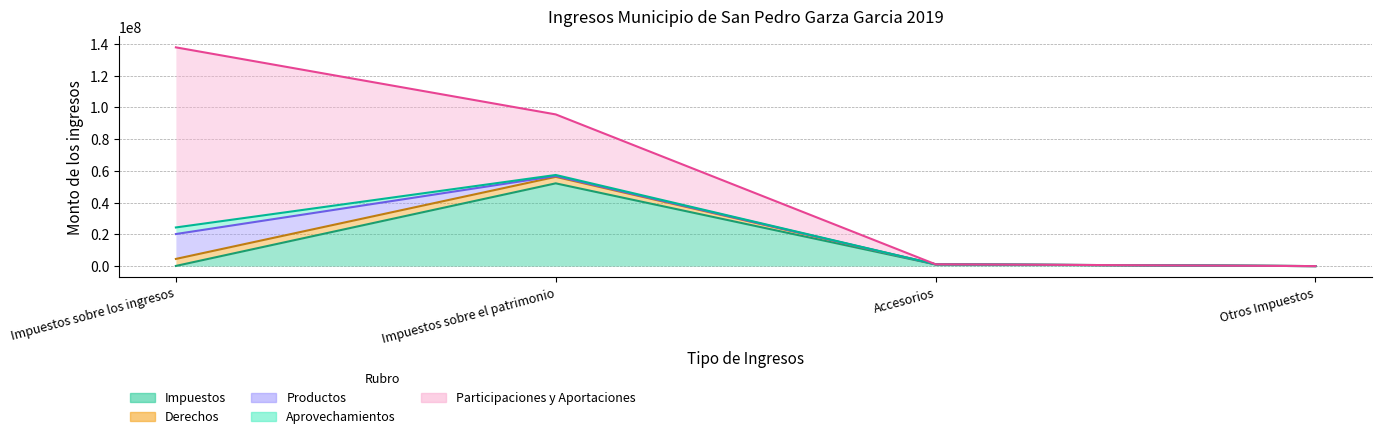

What is the sum of all Aprovechamientos values?

4793244.0